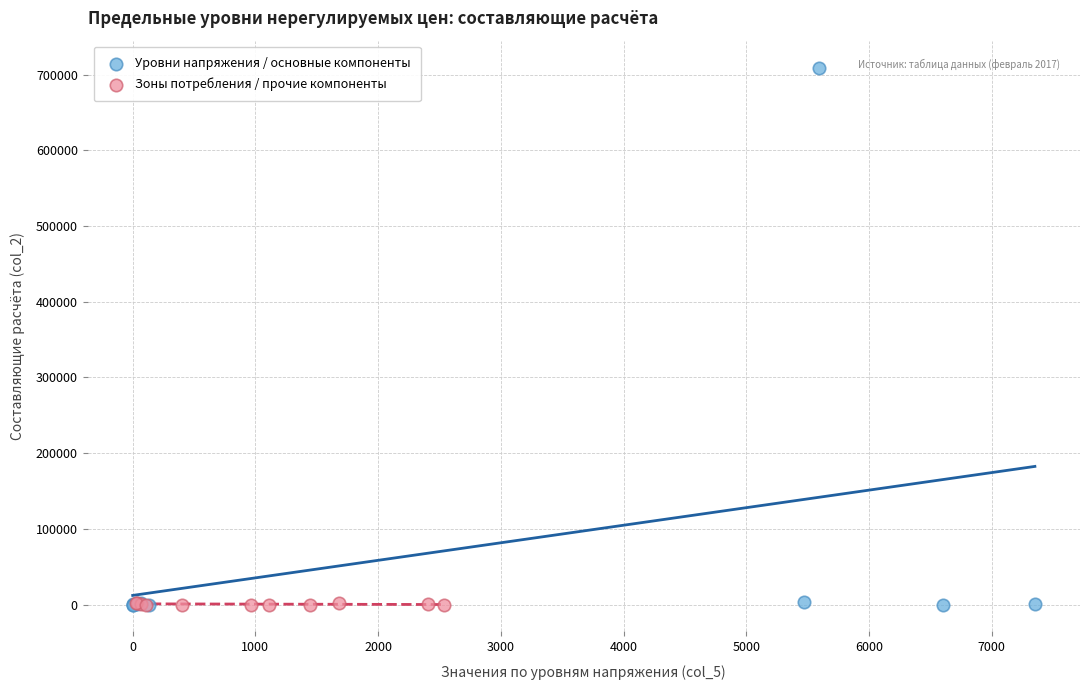

What are all the series names shown in the legend?

Уровни напряжения / основные компоненты, Зоны потребления / прочие компоненты